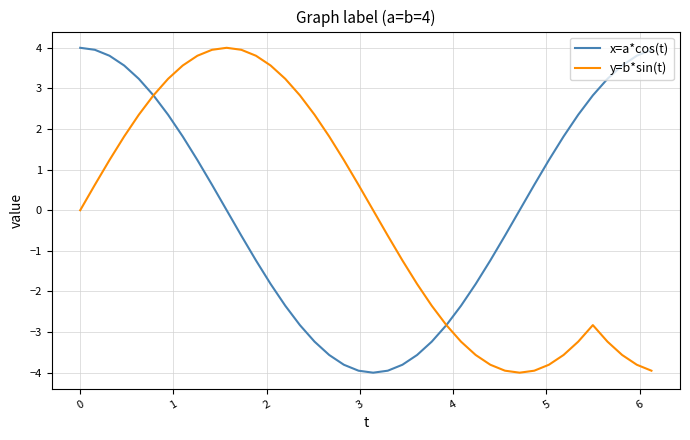

True or false: y=b*sin(t) has more than 0 interior local peaks.

True